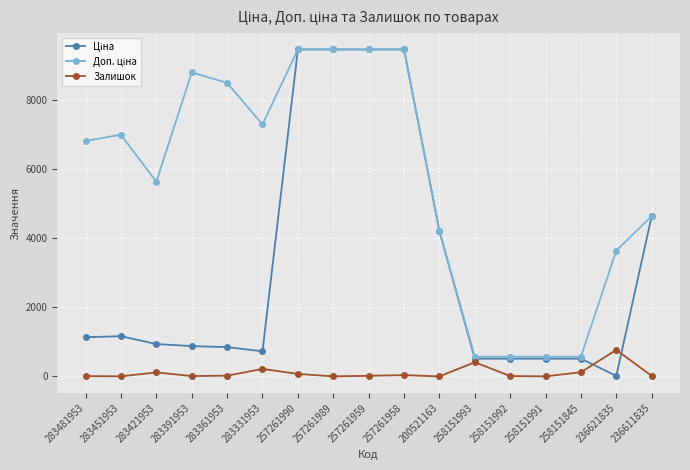

What is the maximum value shown in the chart?

9458.9